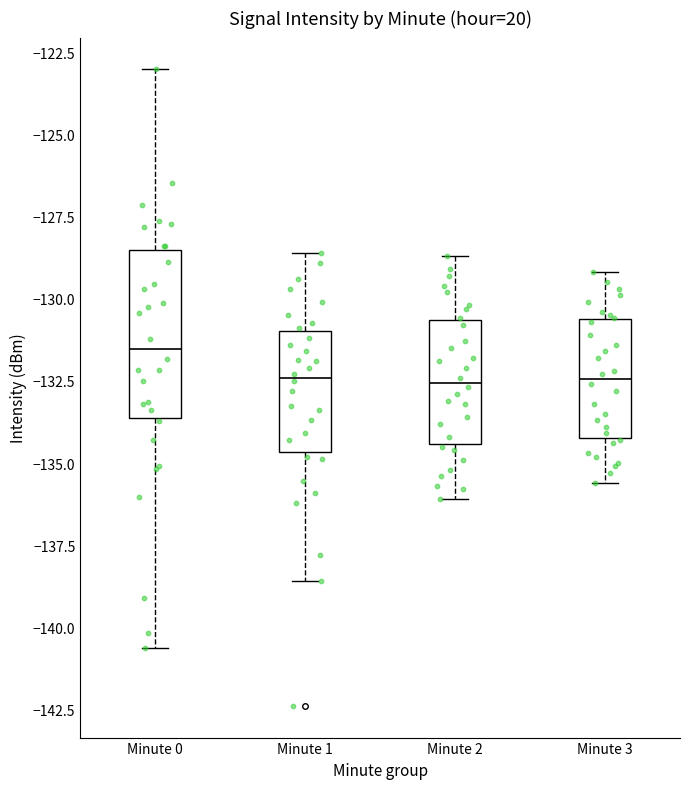

Which box has the highest median line?

Minute 0